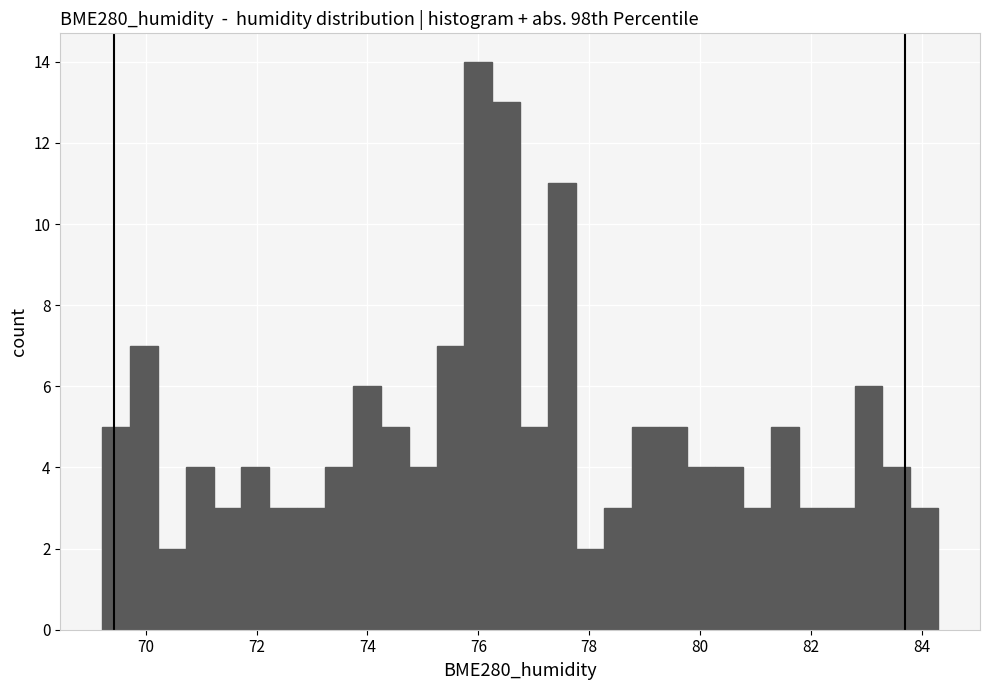

Around what value on the x-axis is the tallest bar? Give the approximate position of its centre, as read against the axis.

76.0